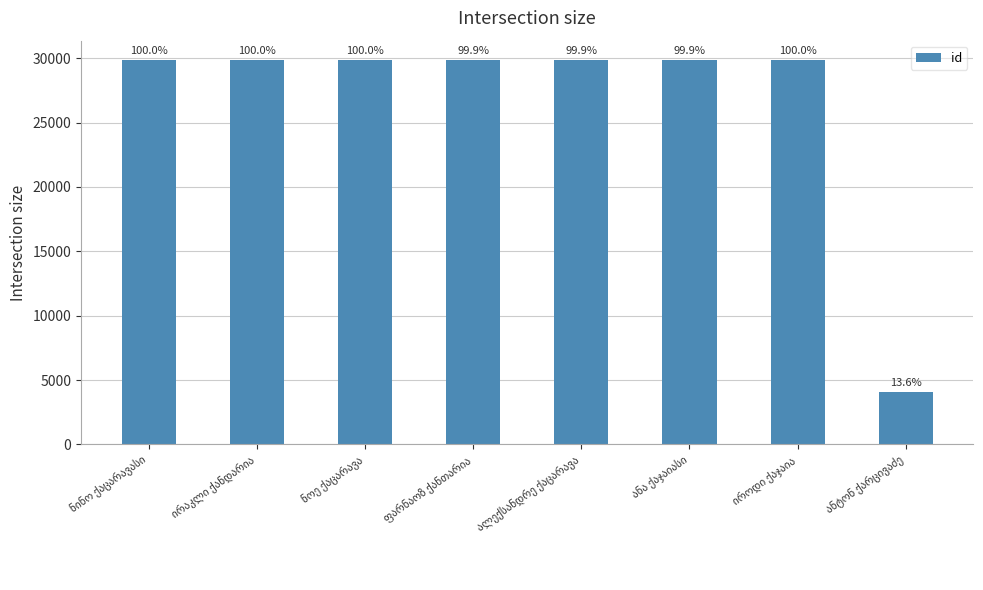

Which label corresponds to the largest value in the chart?

ირაკლი ქანდარია